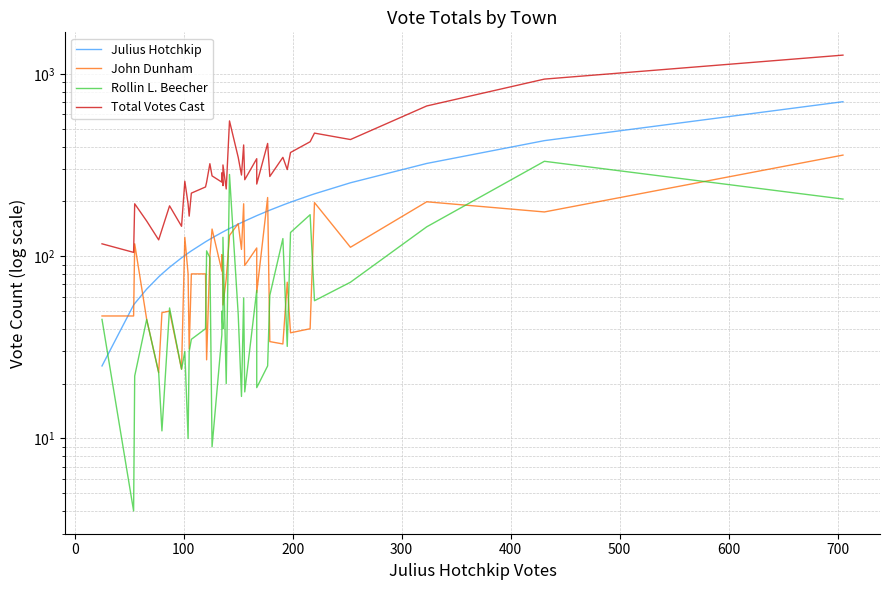

How many interior local peaks does the Total Votes Cast series have?

12